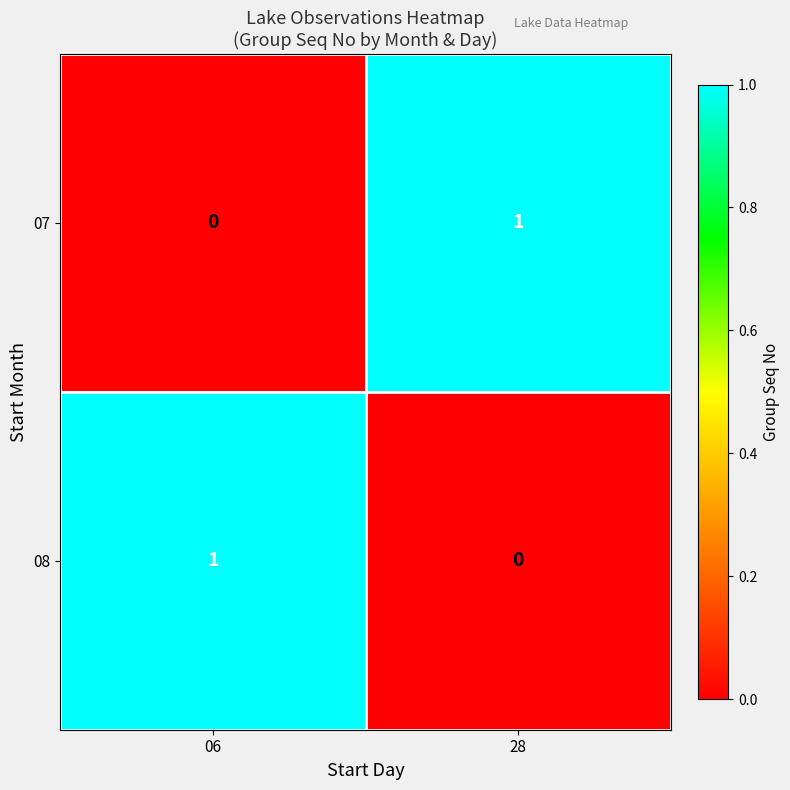

At which label is 08 closest to 0?

28